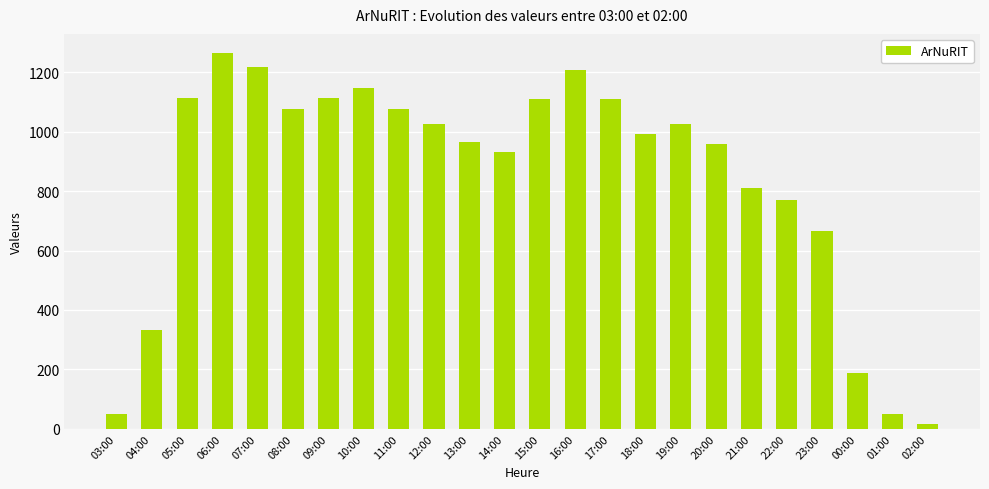

What is the label of the 8th bar from the left?

10:00